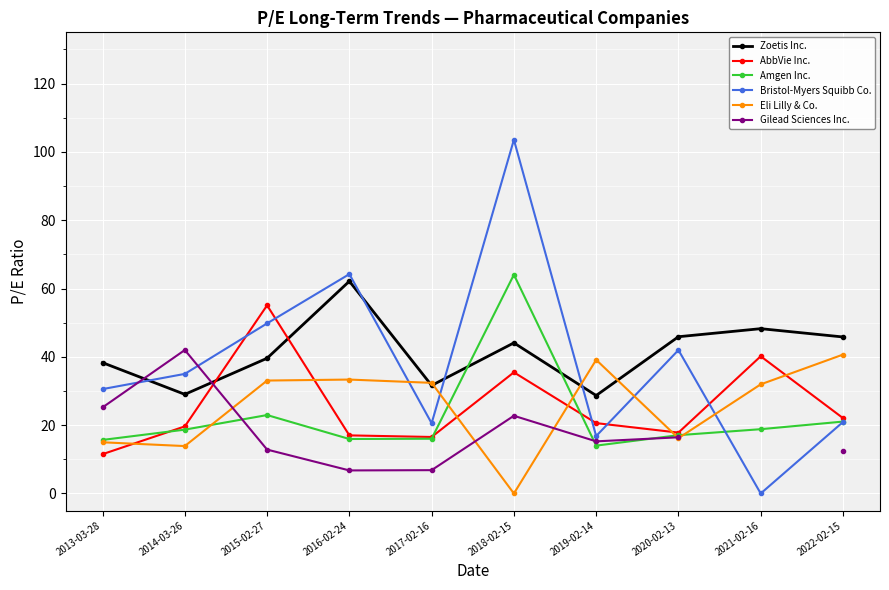

Rank the categories by Zoetis Inc. value from lowest to highest.

2019-02-14, 2014-03-26, 2017-02-16, 2013-03-28, 2015-02-27, 2018-02-15, 2022-02-15, 2020-02-13, 2021-02-16, 2016-02-24